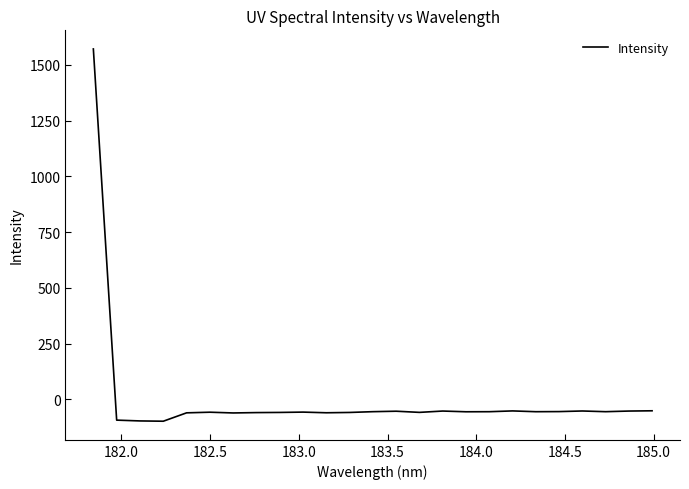

What is the maximum value shown in the chart?

1571.4